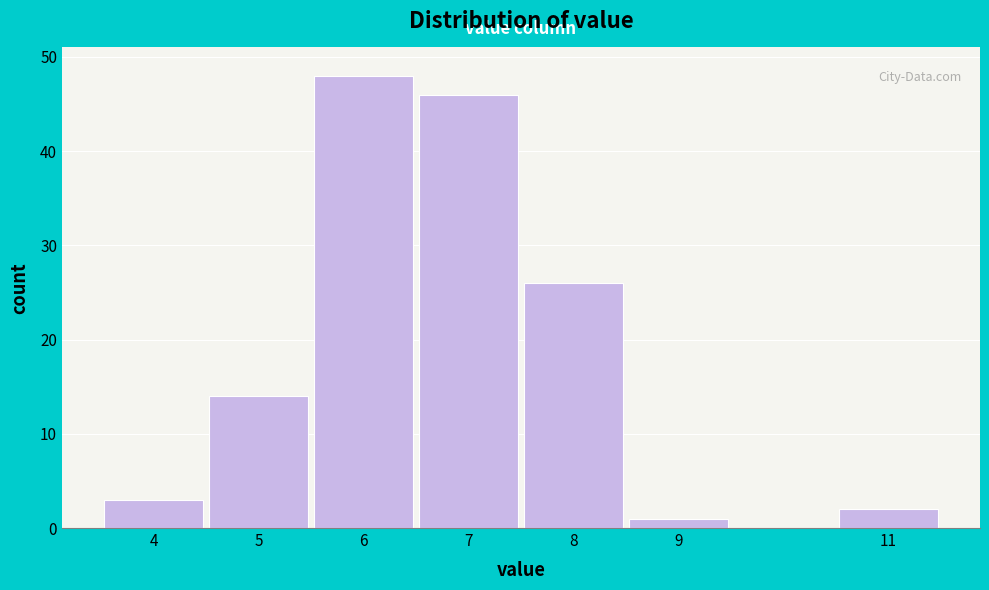

Reading left to right, transcribe this chart: for each bar, give the range it covers on the x-axis and its height. The values are not printed on the chart, so give them approximately, as read against the axis.

3.5 to 4.5: 3
4.5 to 5.5: 14
5.5 to 6.5: 48
6.5 to 7.5: 46
7.5 to 8.5: 26
8.5 to 9.5: 1
9.5 to 10.5: 0
10.5 to 11.5: 2